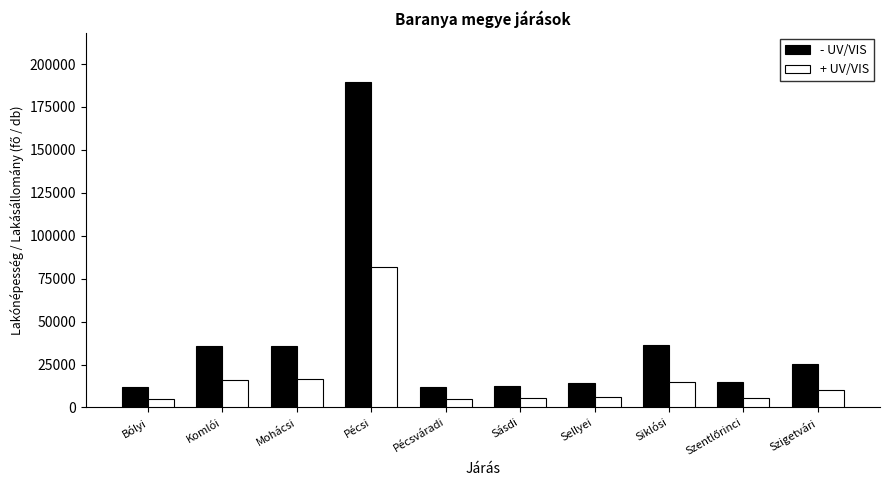

How many bars are there in total?

20